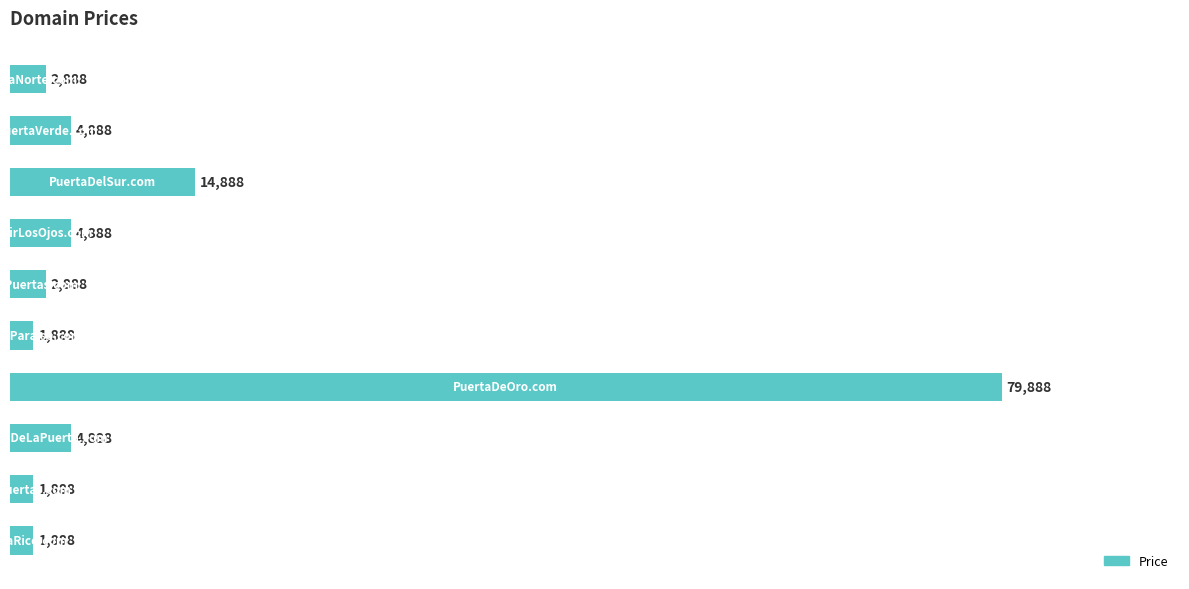

What is the difference between the maximum and minimum values?

78000